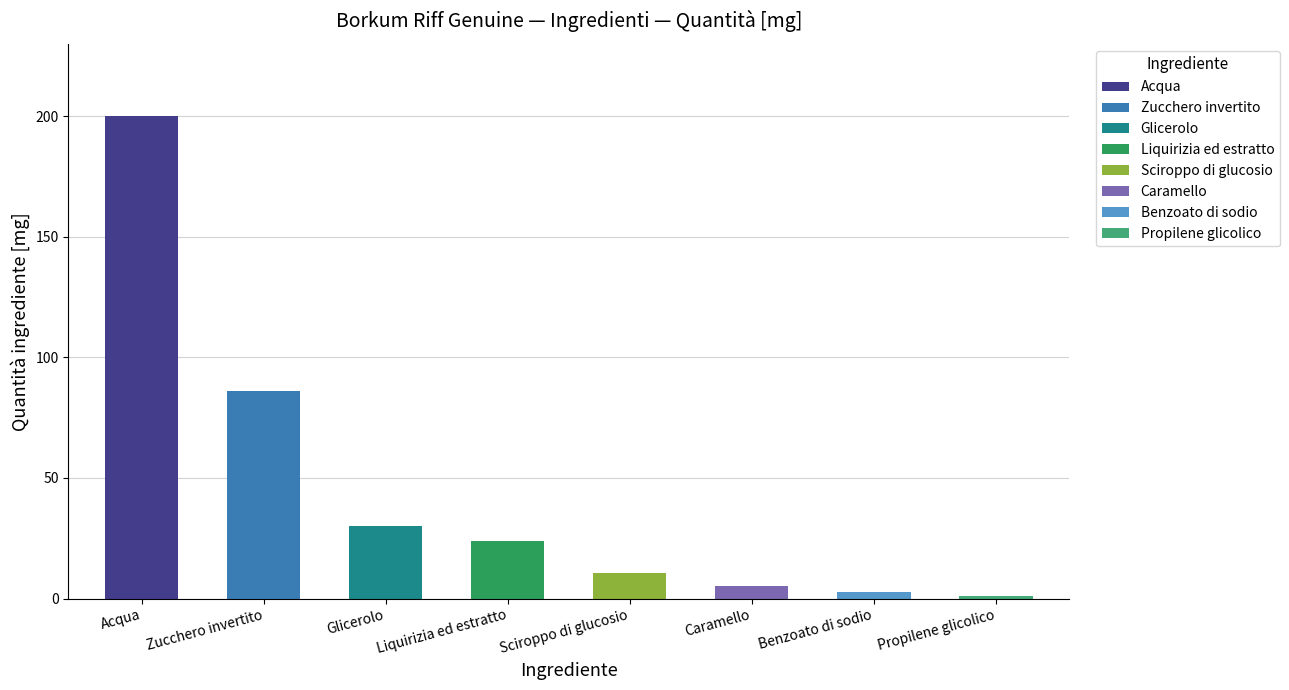

Reading left to right, list all the values displayed in this chart.

200.0	86.0	30.0	23.8	10.7	5.4	2.9	1.0